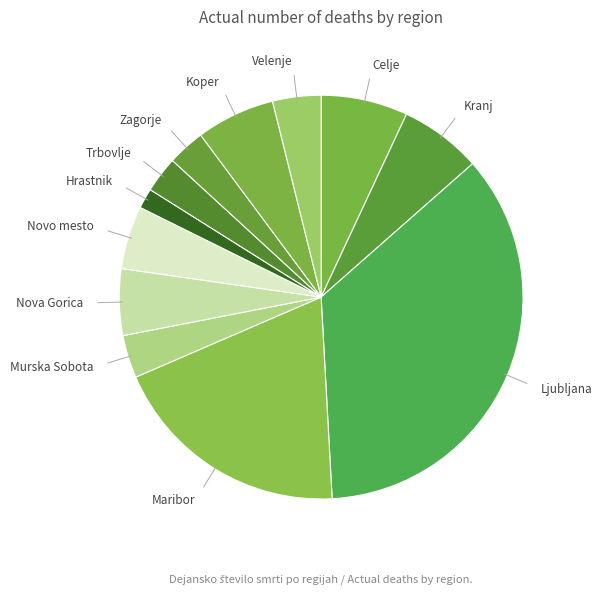

The Maribor slice represents 19% of the pie. True or false?

True